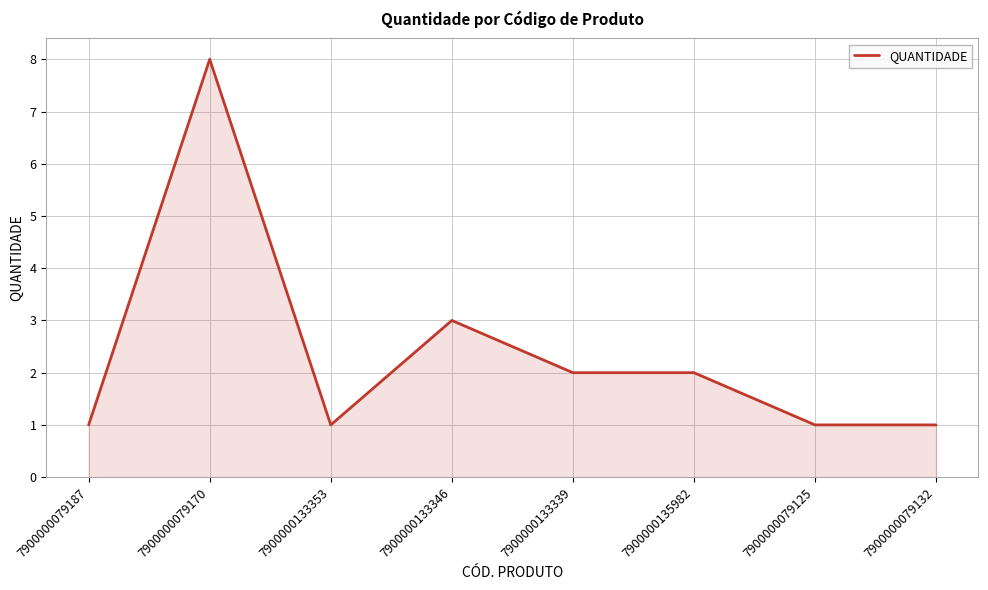

Where is the data nearest to the value 4?

7900000133346